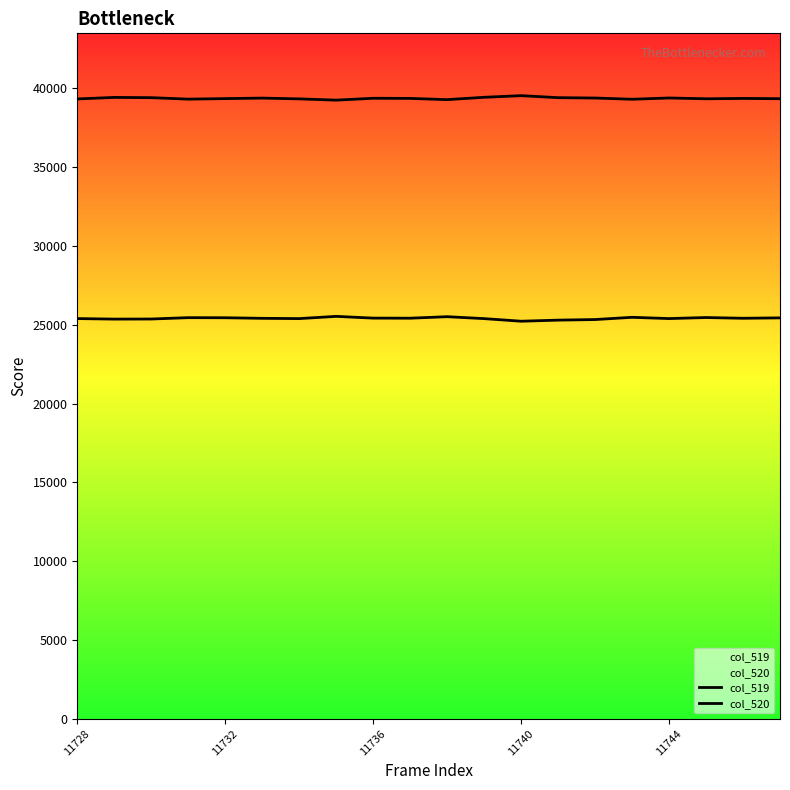

Reading left to right, extract all data points from this chart.

col_519: 25395	25361	25367	25453	25447	25411	25393	25535	25424	25419	25514	25392	25227	25296	25333	25475	25395	25461	25414	25439
col_520: 39330	39428	39411	39318	39351	39384	39334	39254	39373	39364	39286	39435	39539	39411	39388	39311	39391	39340	39362	39346